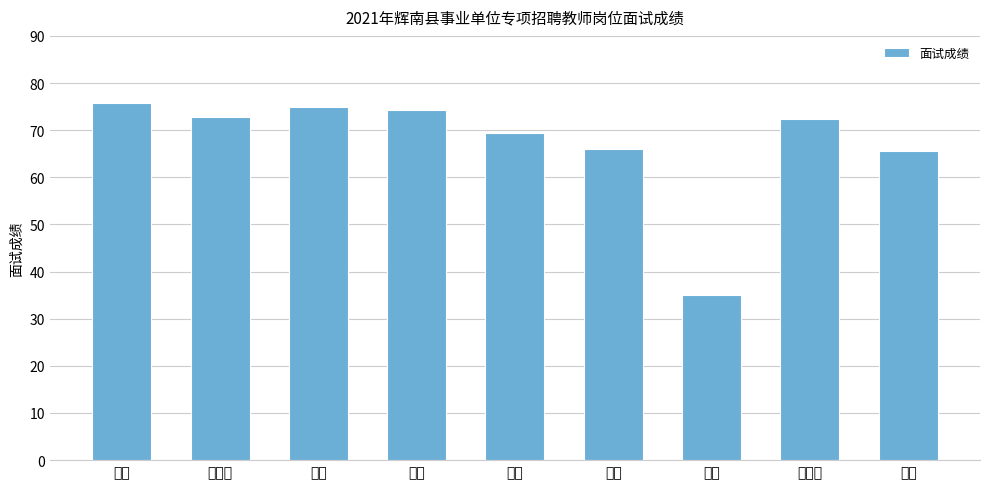

What is the greatest value displayed?

75.9